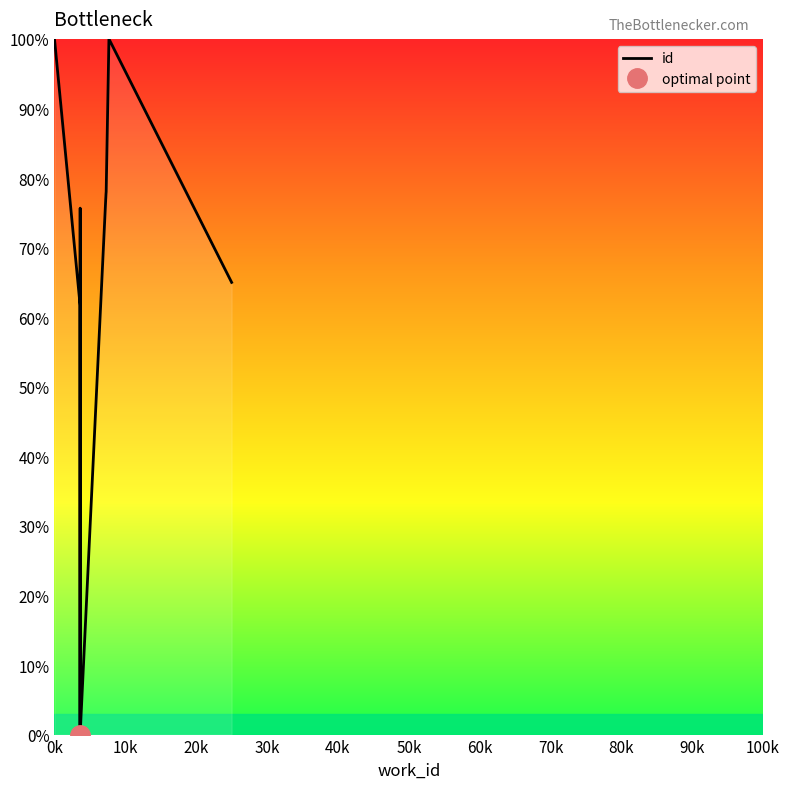

What is the maximum value shown in the chart?

100.0